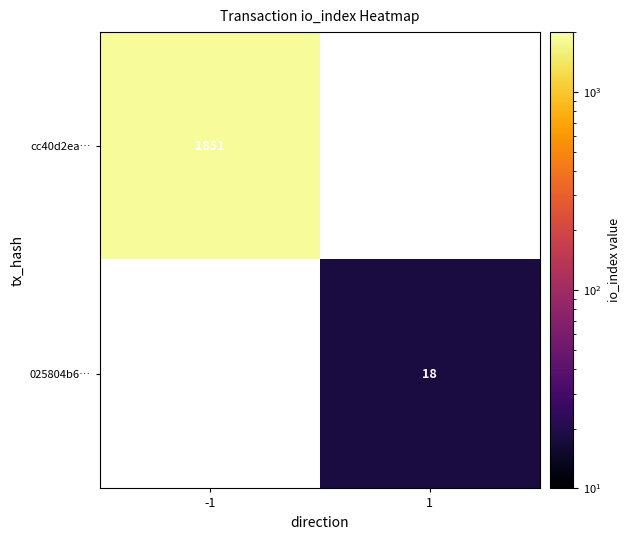

True or false: cc40d2ea… has a value of 840.9 at -1.

False